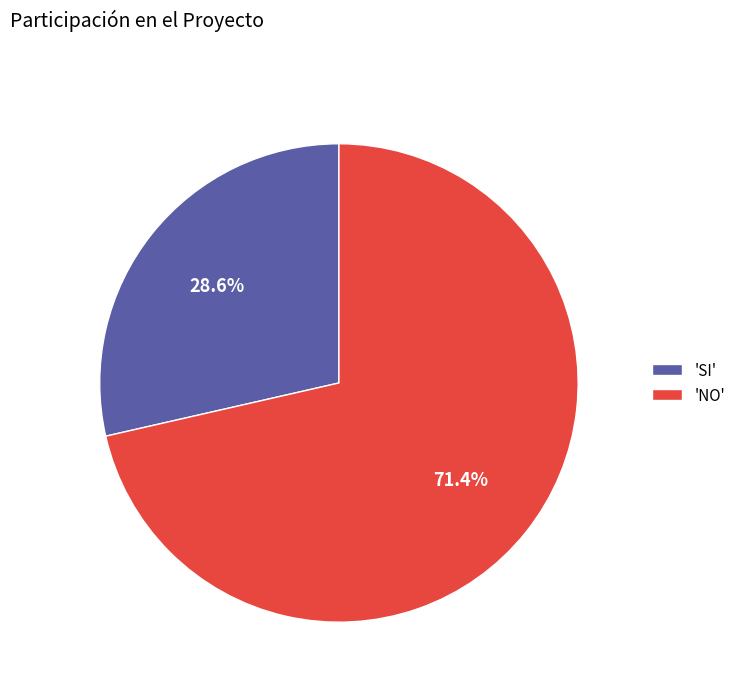

What is the majority slice?

'NO'